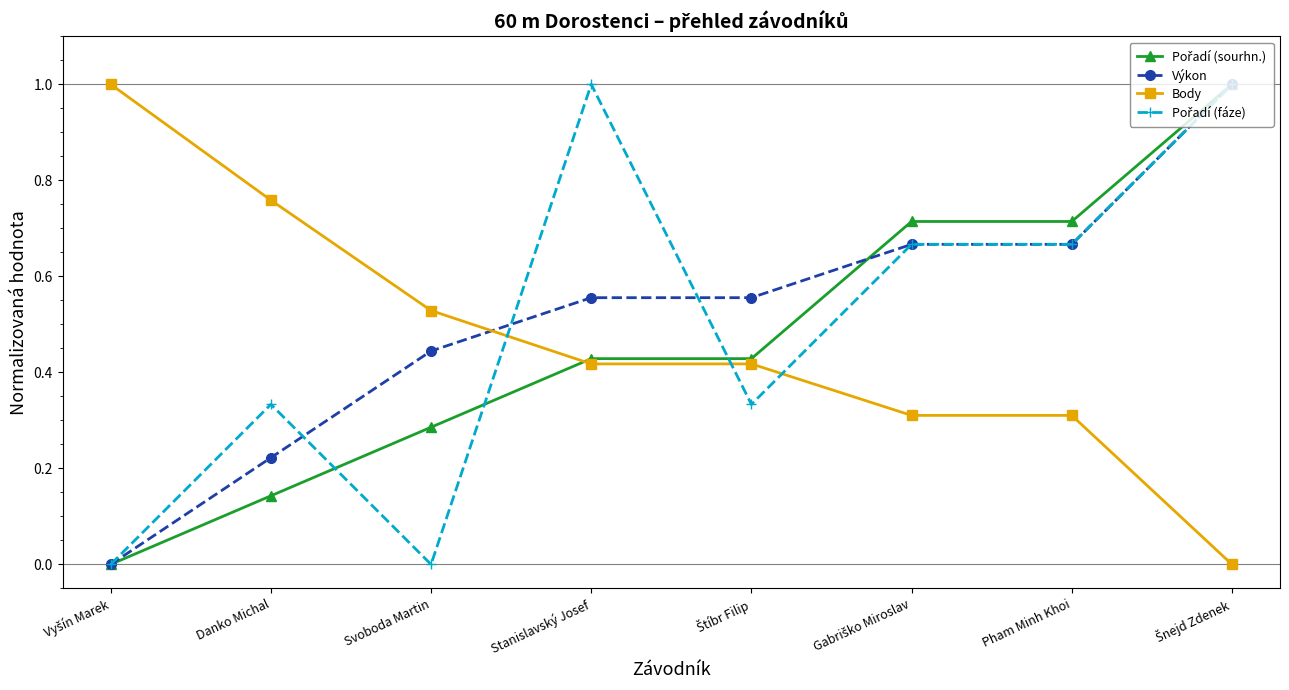

At how many categories does at least one series exceed 0?

8